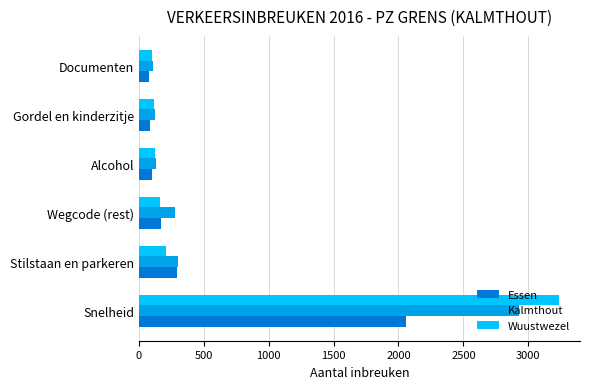

List the series in order of their peak value, highest first.

Wuustwezel, Kalmthout, Essen